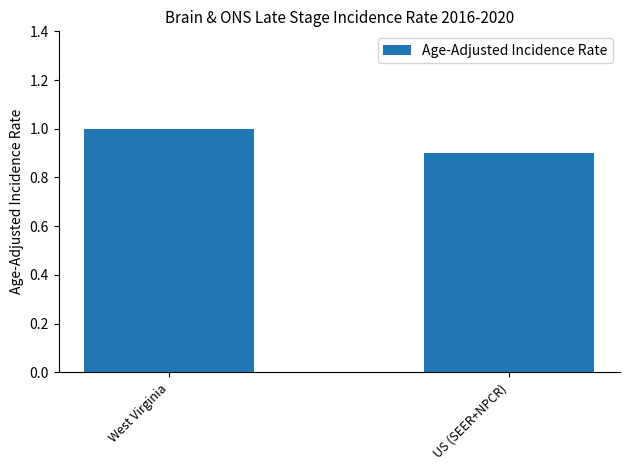

List the labels in order of value, largest first.

West Virginia, US (SEER+NPCR)